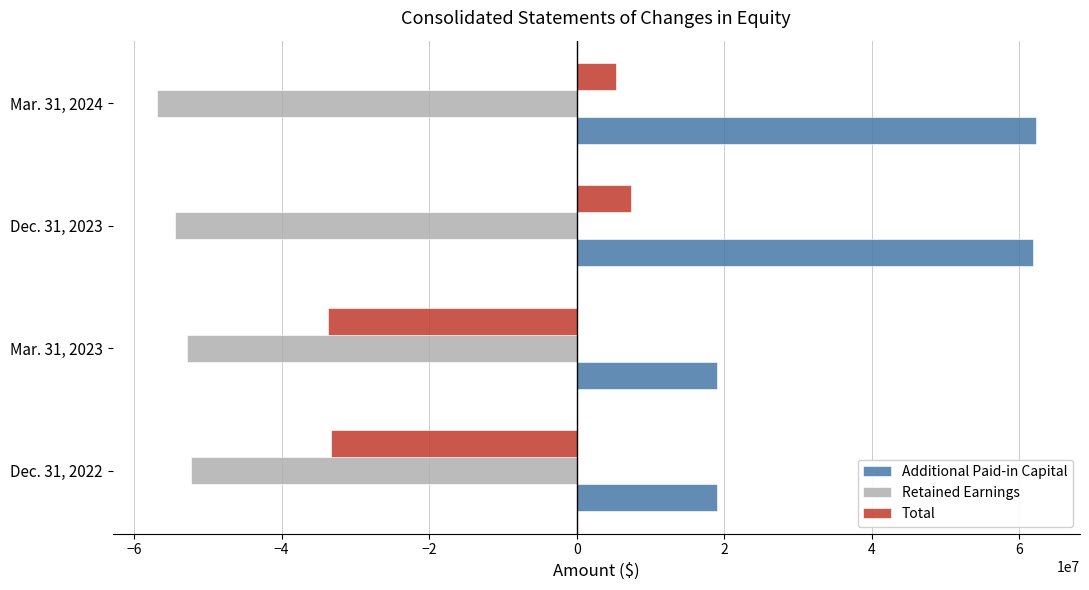

How many data points in Retained Earnings are above -52803252?

1